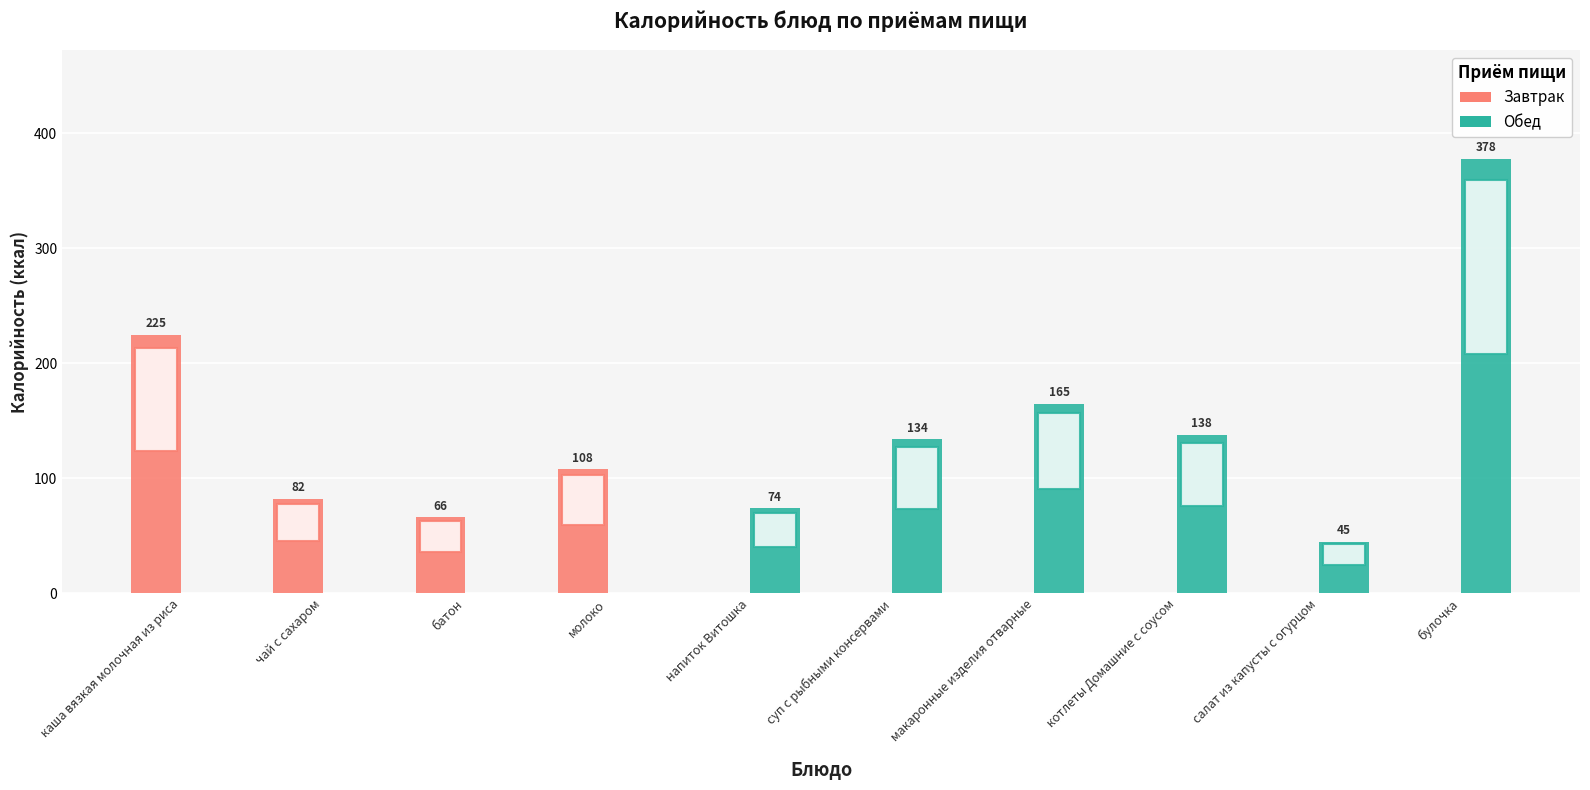

At which category is the sum across all series the highest?

булочка